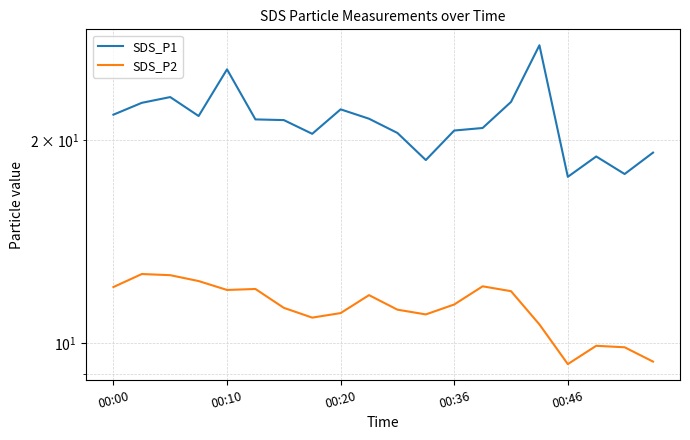

Is it true that SDS_P1 equals 27.9 at 10?

False